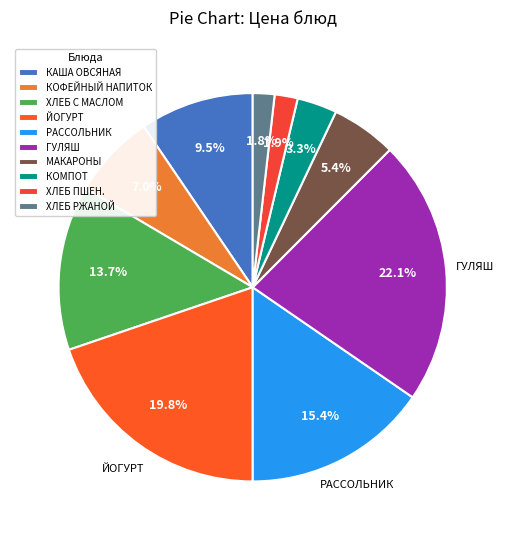

What is the largest slice in the pie chart?

ГУЛЯШ